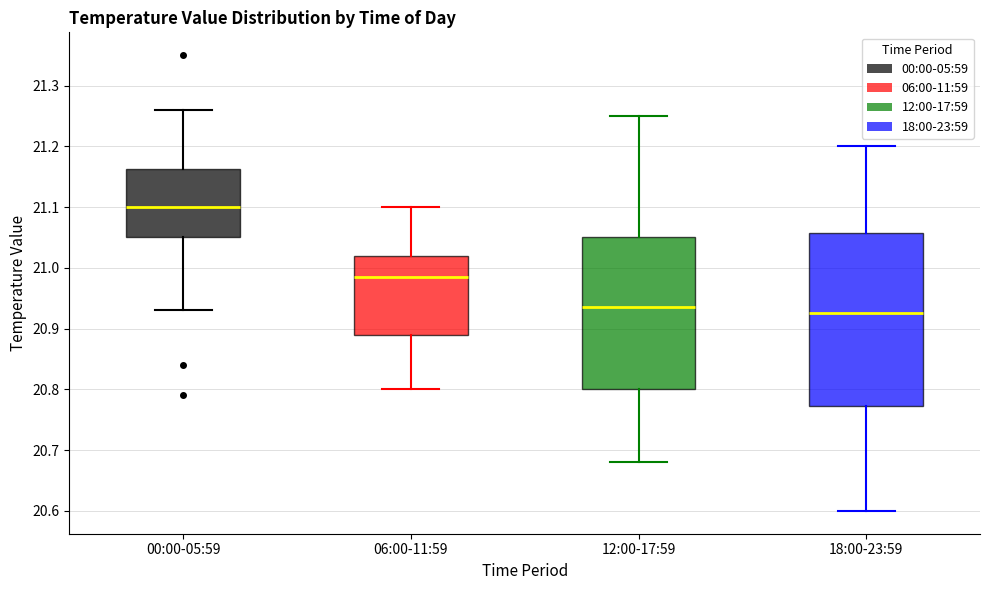

Where is the upper edge of the box for 18:00-23:59 on the y-axis? The values are not printed on the chart, so give them approximately, as read against the axis.

21.06